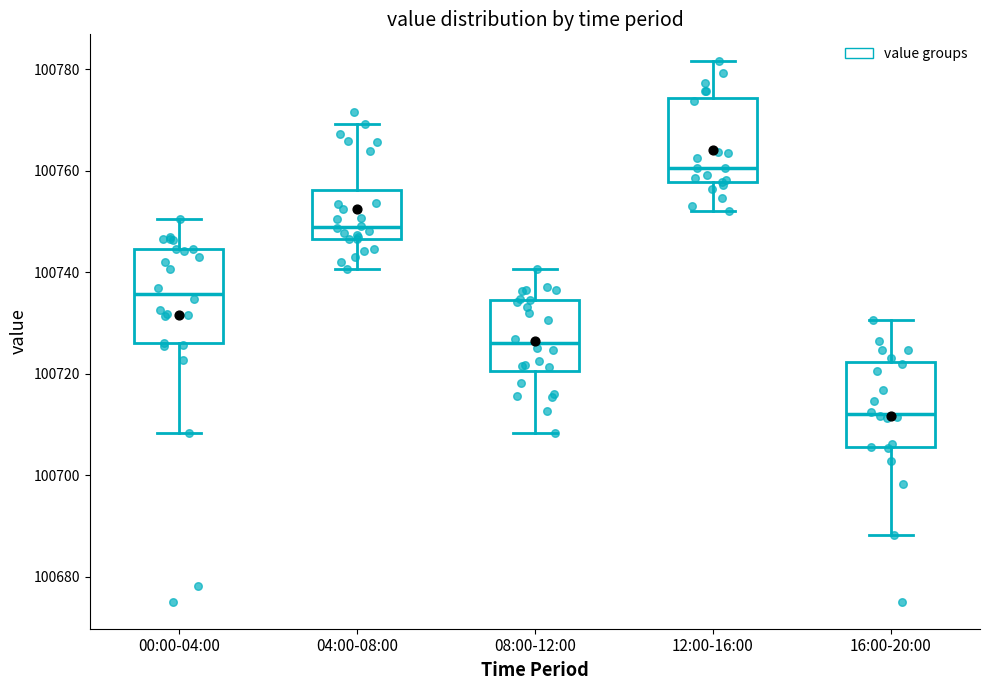

Reading left to right, read every box against the y-axis: the position of its median line, the range the box covers, and the ends of its whiskers. The values are not printed on the chart, so give them approximately, as read against the axis.

00:00-04:00: median 100736, box 100726 to 100744, whiskers 100708 to 100750
04:00-08:00: median 100748, box 100746 to 100756, whiskers 100740 to 100770
08:00-12:00: median 100726, box 100720 to 100734, whiskers 100708 to 100740
12:00-16:00: median 100760, box 100758 to 100774, whiskers 100752 to 100782
16:00-20:00: median 100712, box 100706 to 100722, whiskers 100688 to 100730